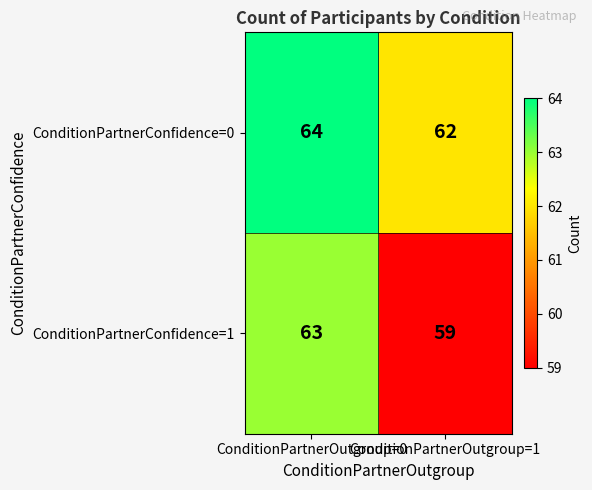

What value does the ConditionPartnerConfidence=1 series have at ConditionPartnerOutgroup=0?

63